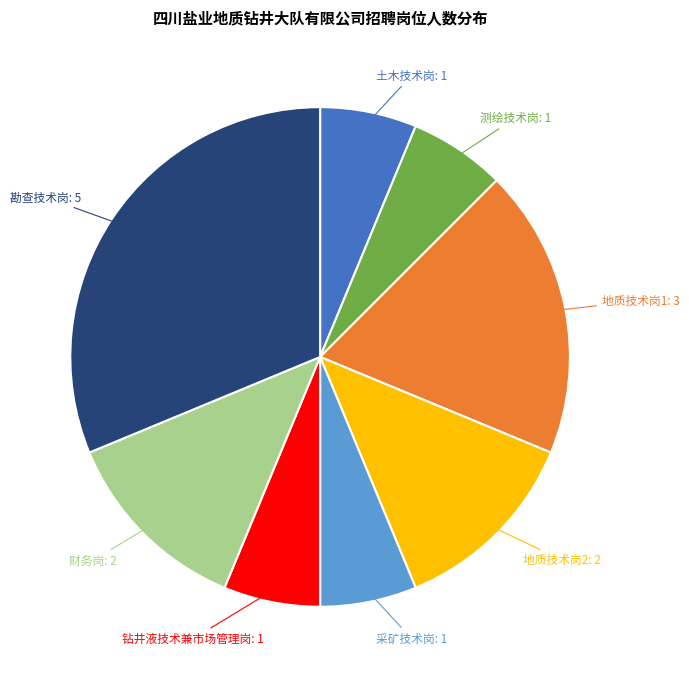

Is there a majority slice in this chart?

No